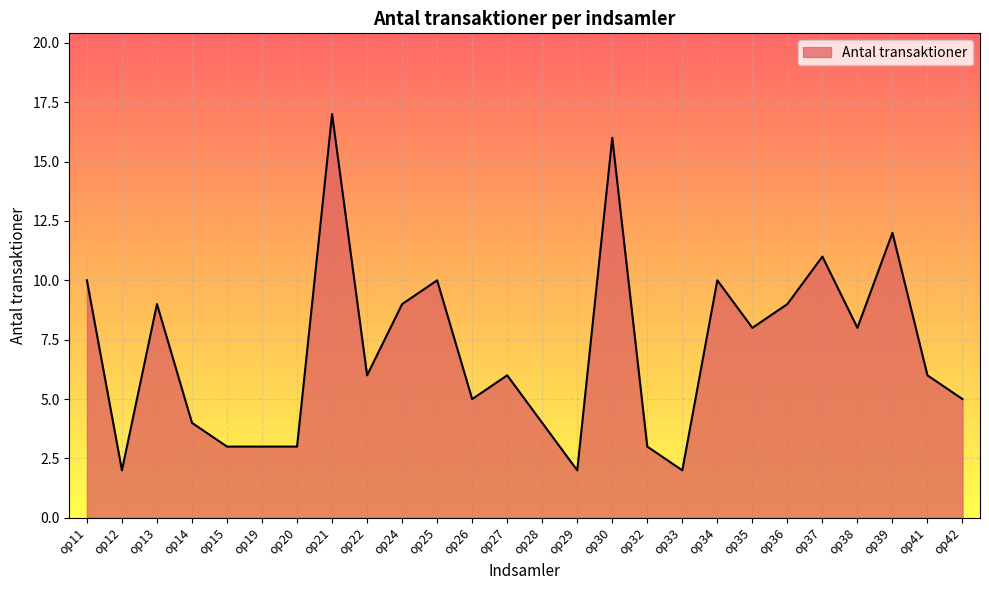

Does the chart display data point markers on the line(s)?

No